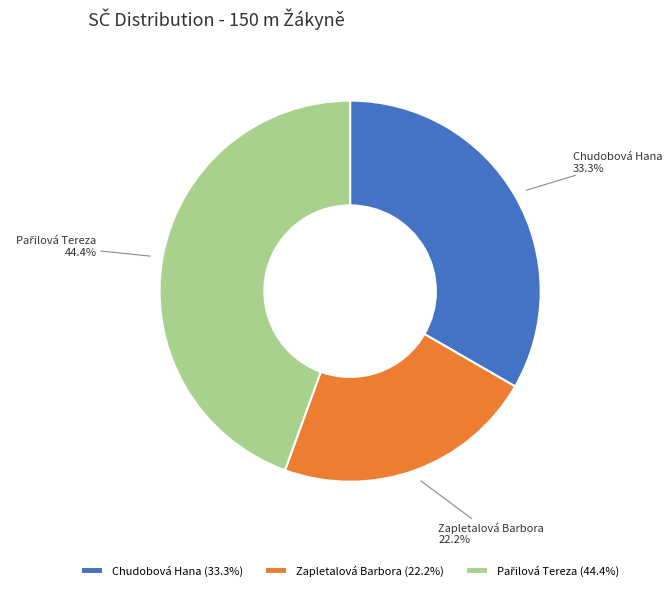

Is it true that Zapletalová Barbora is 22% of the pie?

True